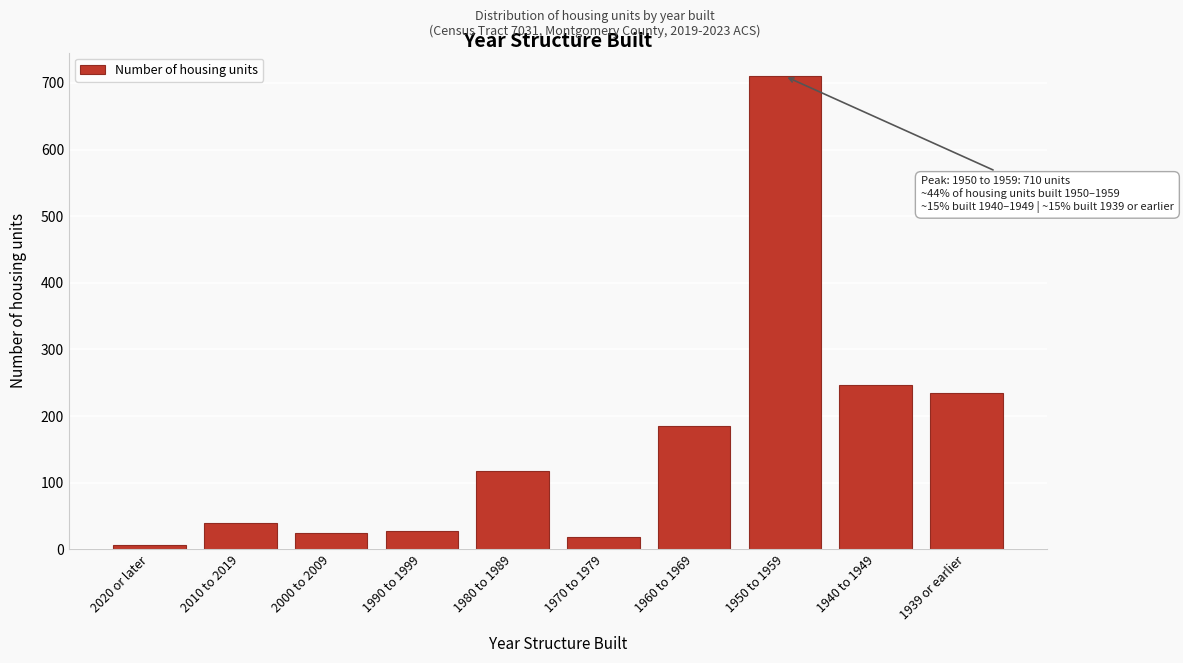

Reading left to right, list all the values displayed in this chart.

6	40	25	28	117	18	185	710	246	235